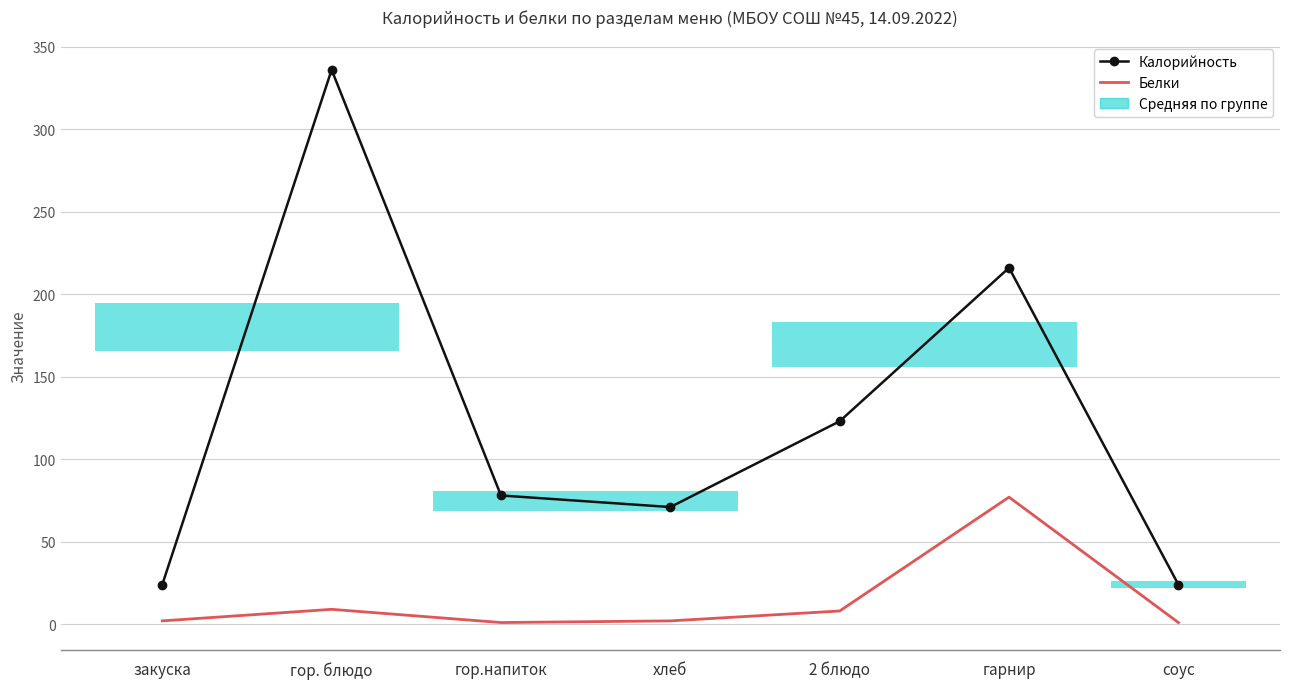

What is the lowest value of the Белки series?

1